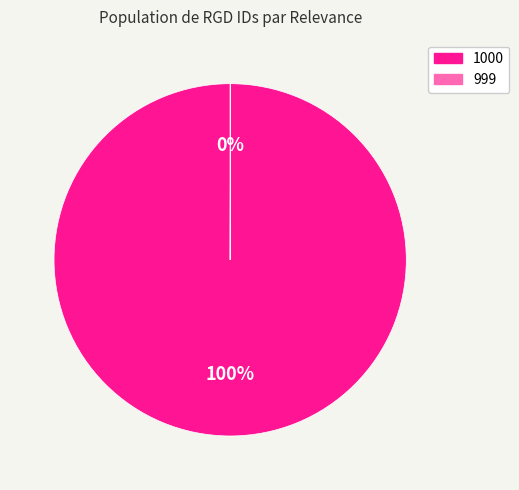

What is the majority slice?

1000